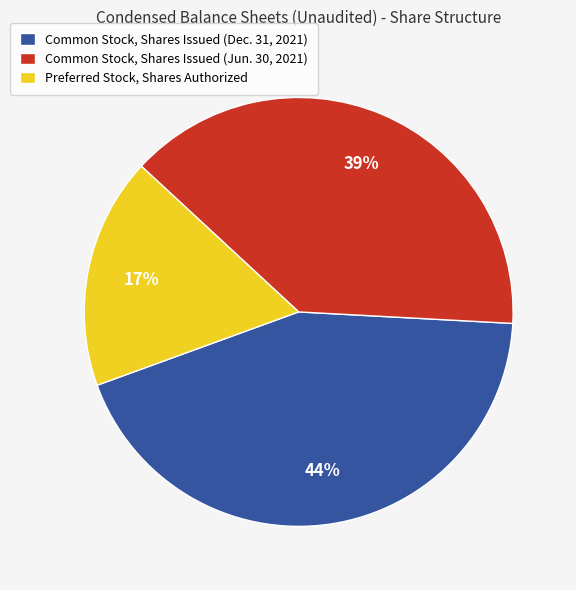

Is Common Stock, Shares Issued (Jun. 30, 2021) the majority of the pie?

No